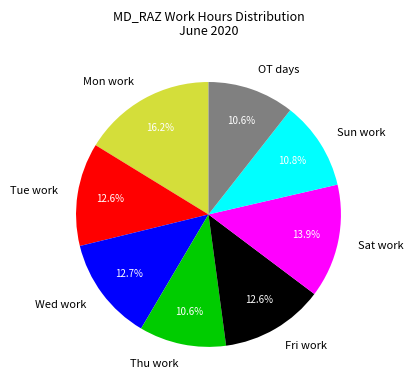

Approximately how many times larger is the value at Wed work compared to Mon work?

0.8